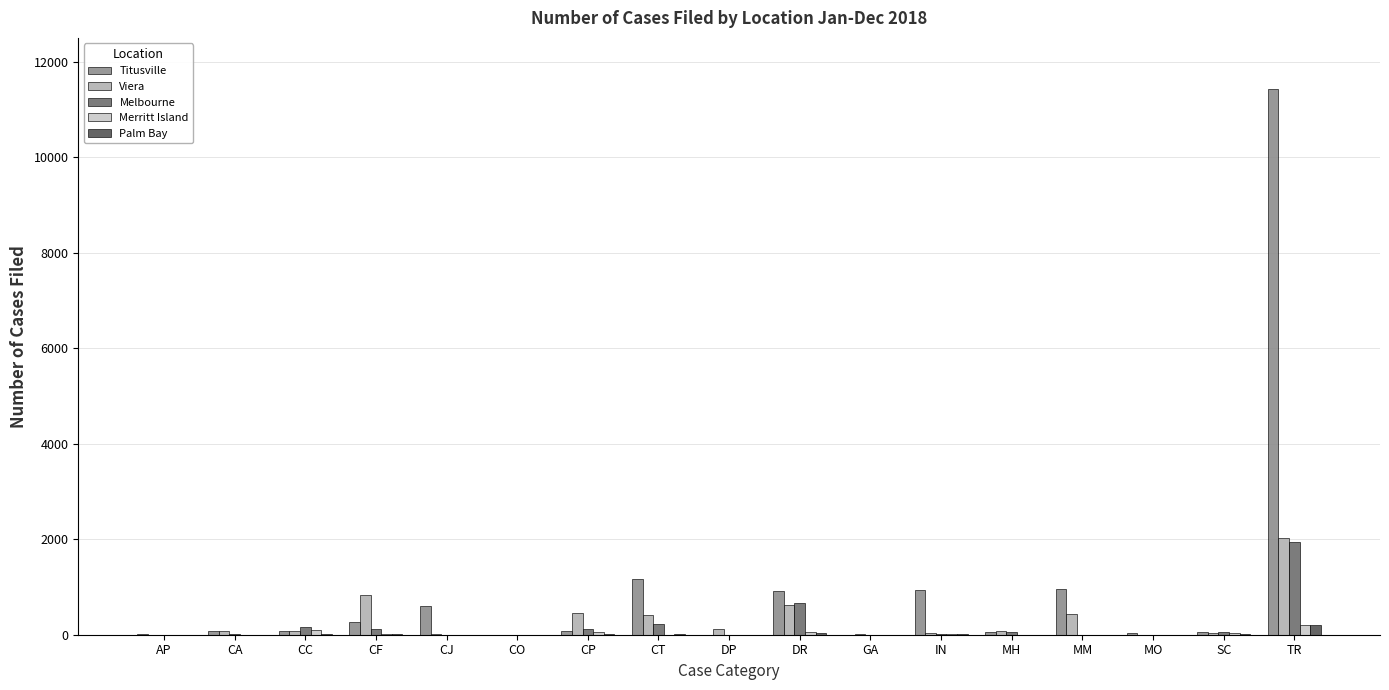

Which series has the widest spread of values?

Titusville